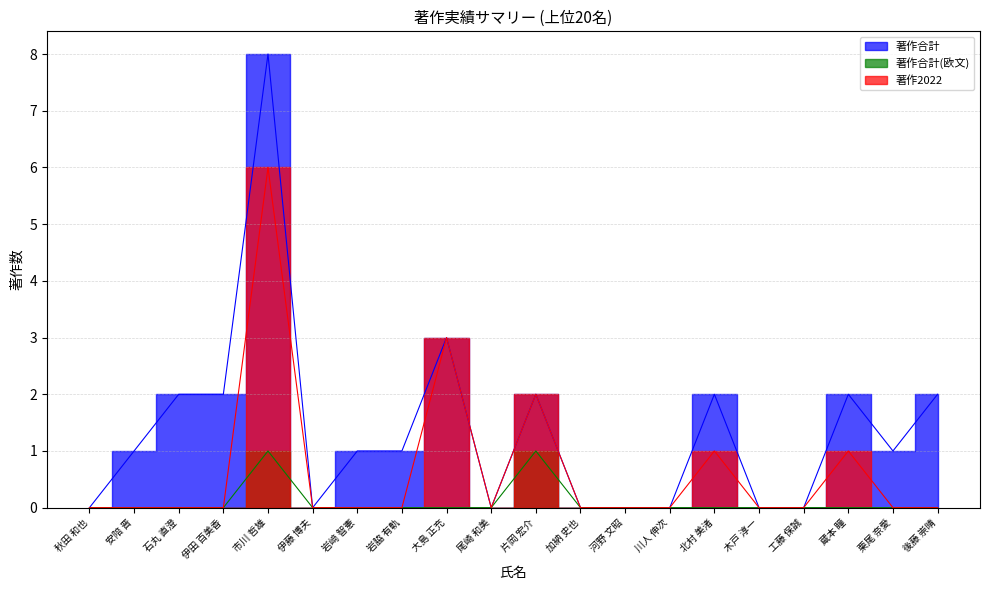

What is the value of the 著作合計 point at the 7th from the left?

1